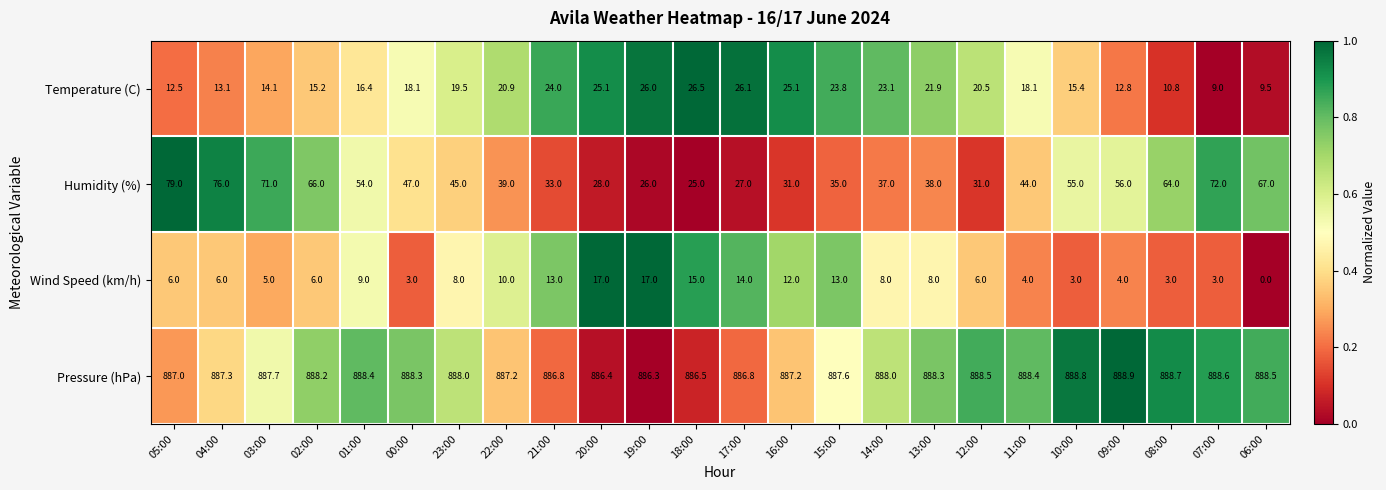

At 16:00, list the series in order from smallest to largest.

Wind Speed (km/h), Temperature (C), Humidity (%), Pressure (hPa)